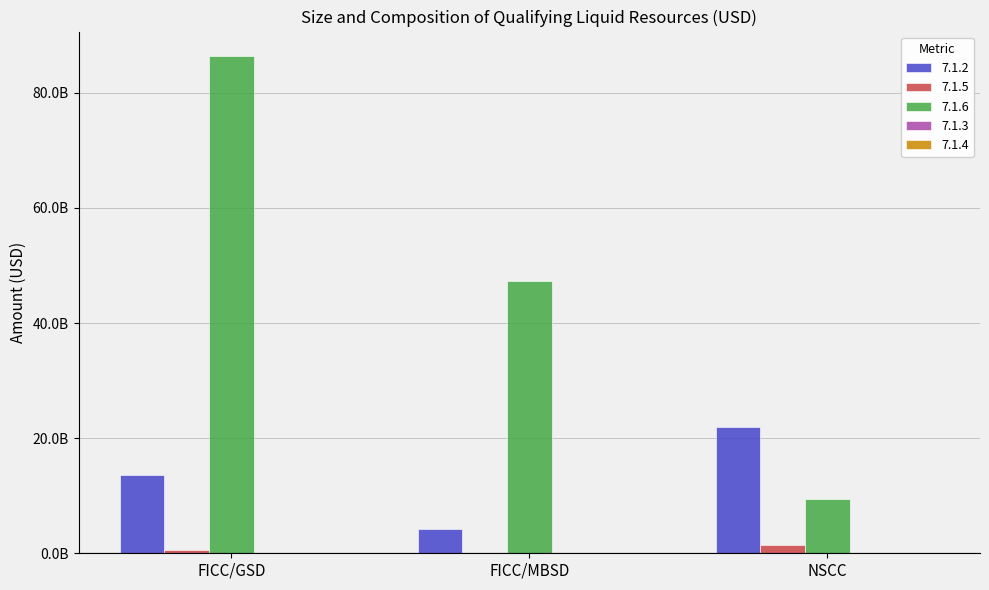

Are the bars grouped side by side (vs. stacked)?

Yes